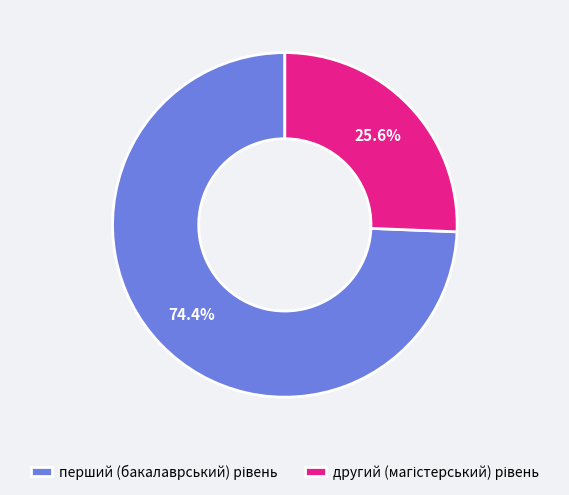

Is there any slice that represents more than half of the pie?

Yes